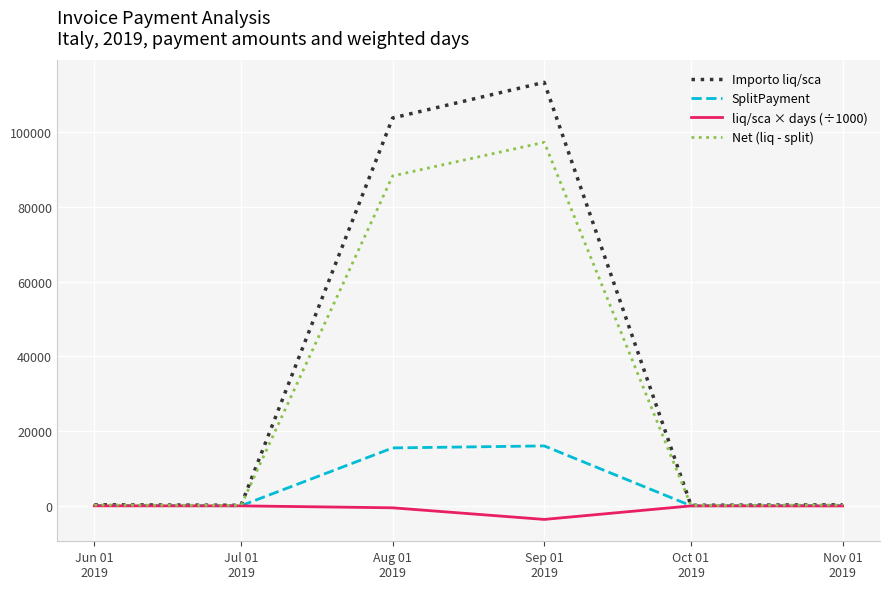

List the series in order of their peak value, highest first.

Importo liq/sca, Net (liq - split), SplitPayment, liq/sca × days (÷1000)